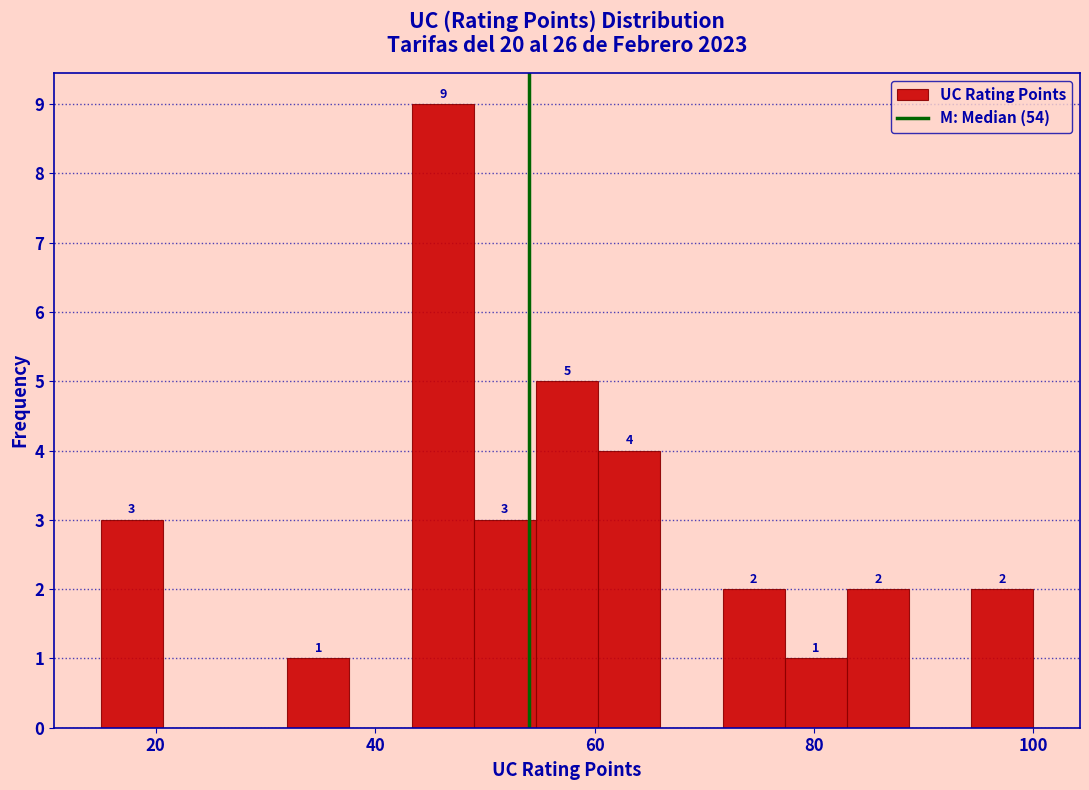

Read against the x-axis, roughly where is the centre of the tallest bar?

46